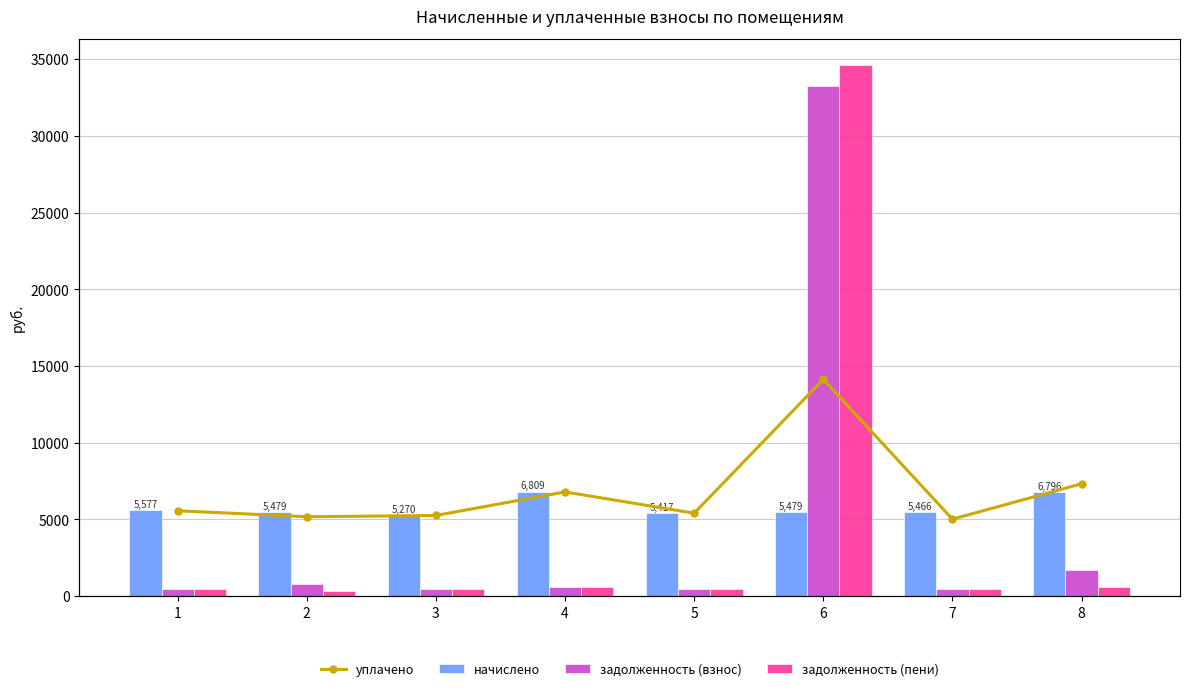

Reading right to left, transcribe all the data shown in this chart.

уплачено: 8=7319.5	7=5010.9	6=14125.7	5=5400.1	4=6787.0	3=5252.9	2=5169.4	1=5559.7
начислено: 8=6796.2	7=5466.5	6=5478.8	5=5417.3	4=6808.6	3=5269.6	2=5478.8	1=5577.4
задолженность (взнос): 8=1699.0	7=455.5	6=33224.0	5=451.4	4=567.4	3=439.1	2=774.4	1=464.8
задолженность (пени): 8=566.4	7=455.5	6=34593.7	5=451.4	4=567.4	3=439.1	2=323.1	1=464.8